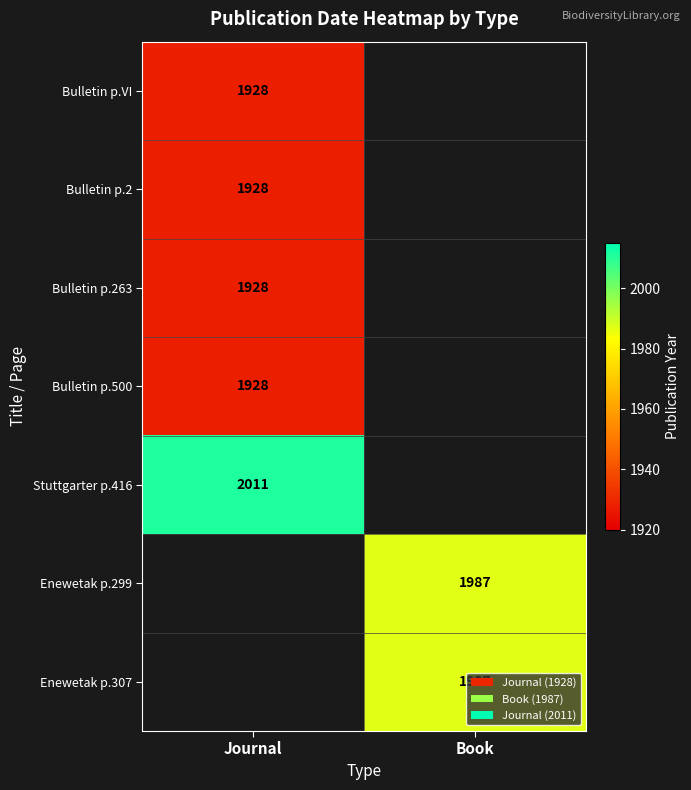

Between Book and Journal, which is larger?

Journal